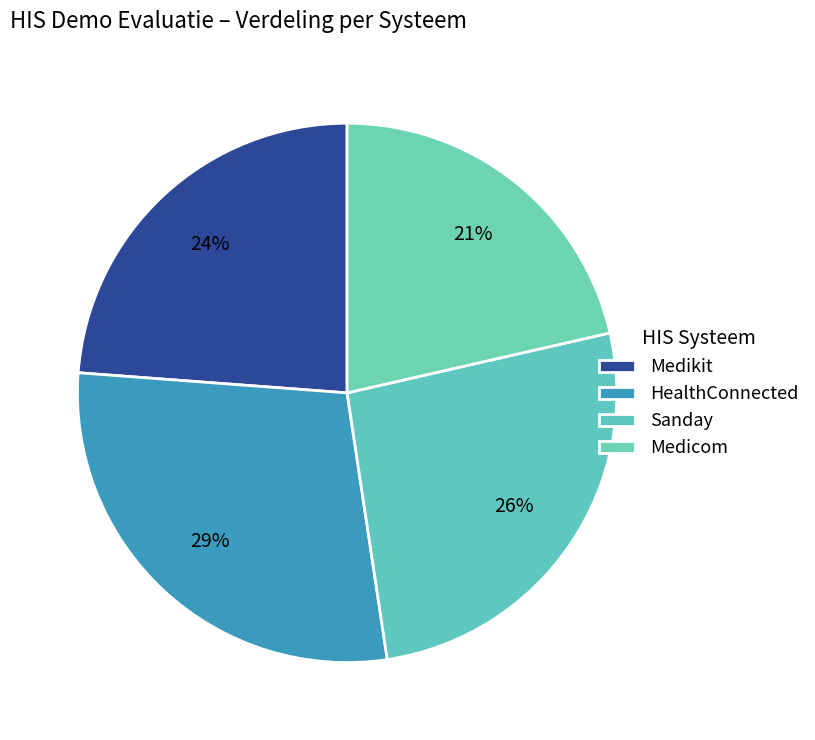

Combined, do Sanday and Medicom account for over 50%?

No